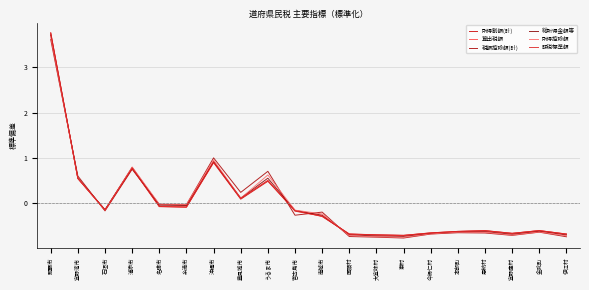

True or false: 税額控除額(計) has a value of -1.0 at 金武町.

False